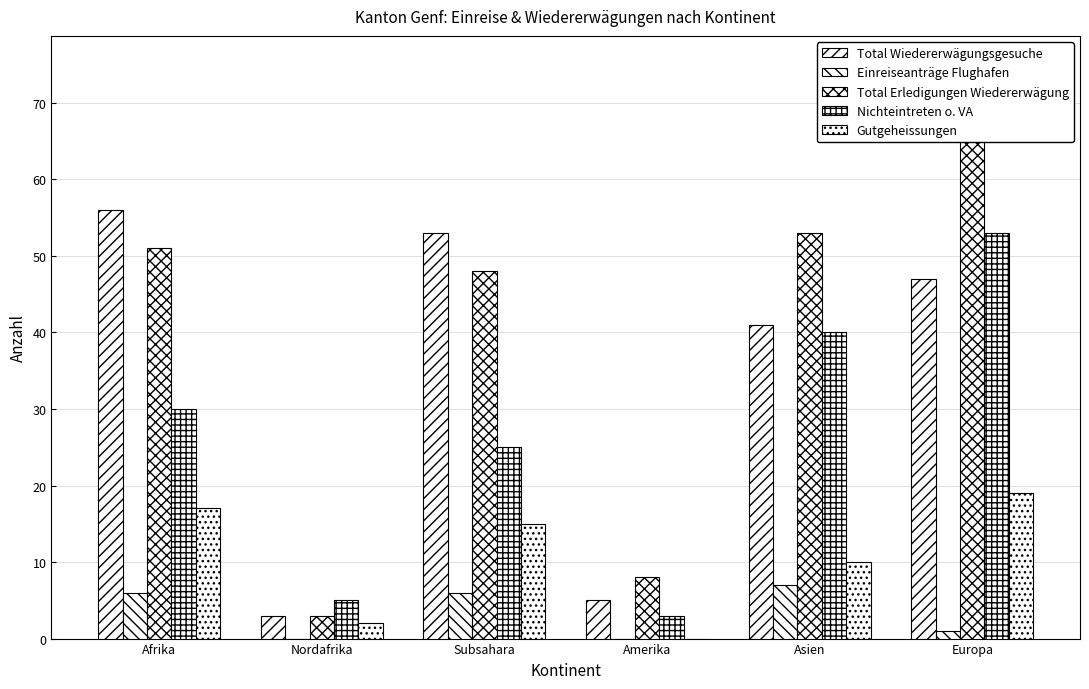

What is the average value of the Einreiseanträge Flughafen series?

3